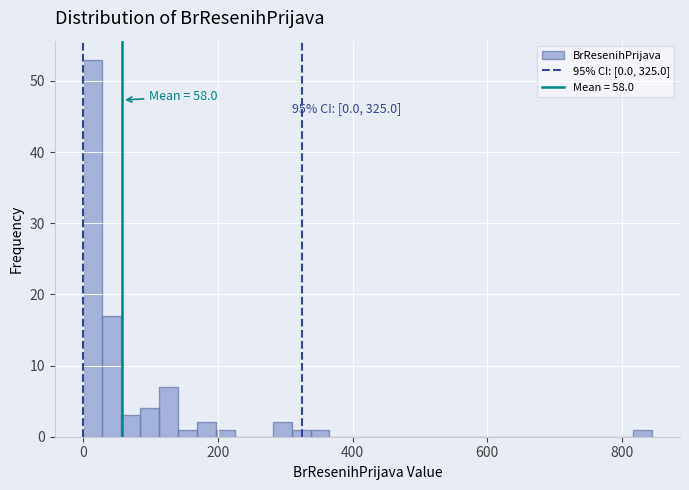

Around what value on the x-axis is the tallest bar? Give the approximate position of its centre, as read against the axis.

20